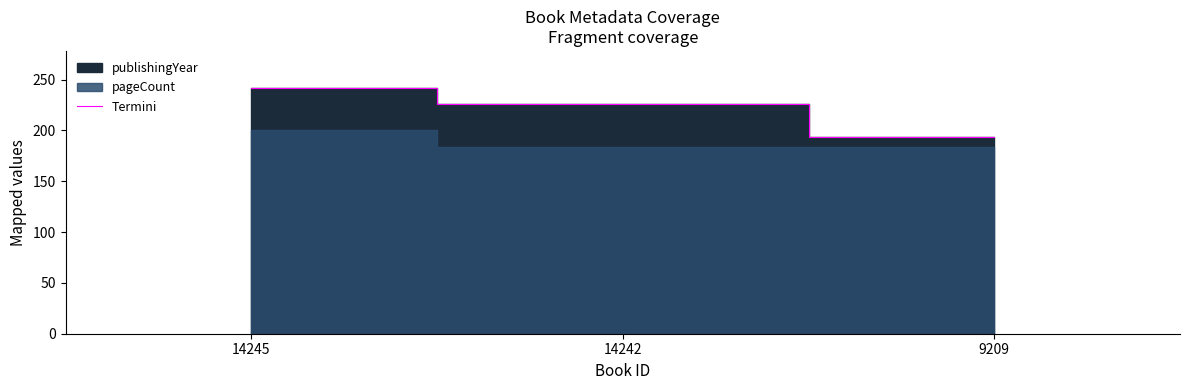

Rank the categories by value from highest to lowest.

14245, 14242, 9209